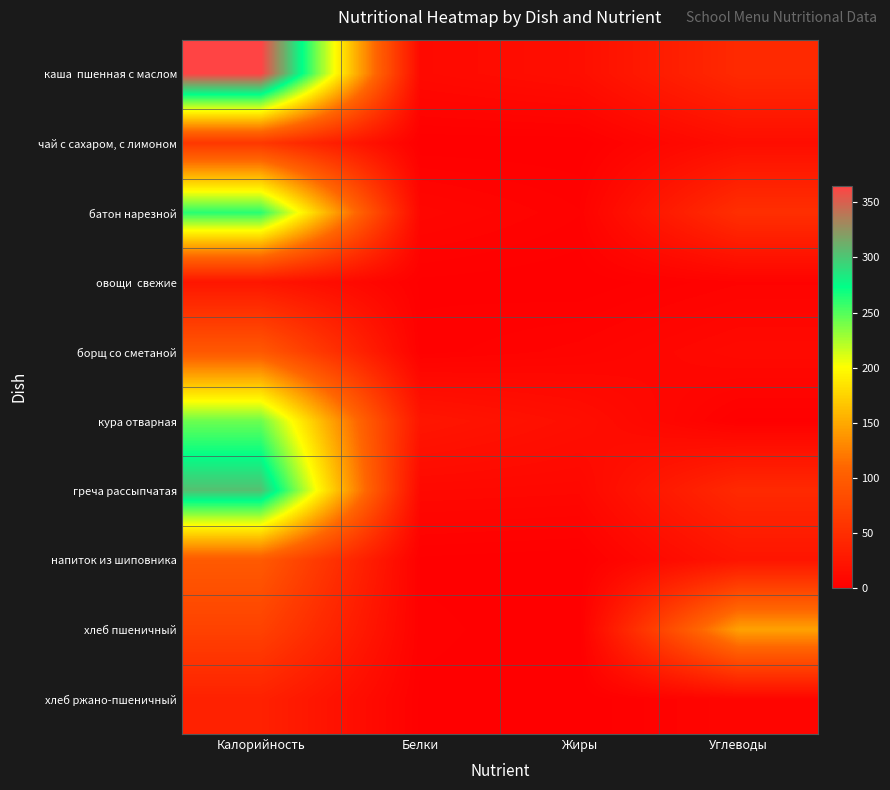

Which series has the largest total across all categories?

каша пшенная с маслом